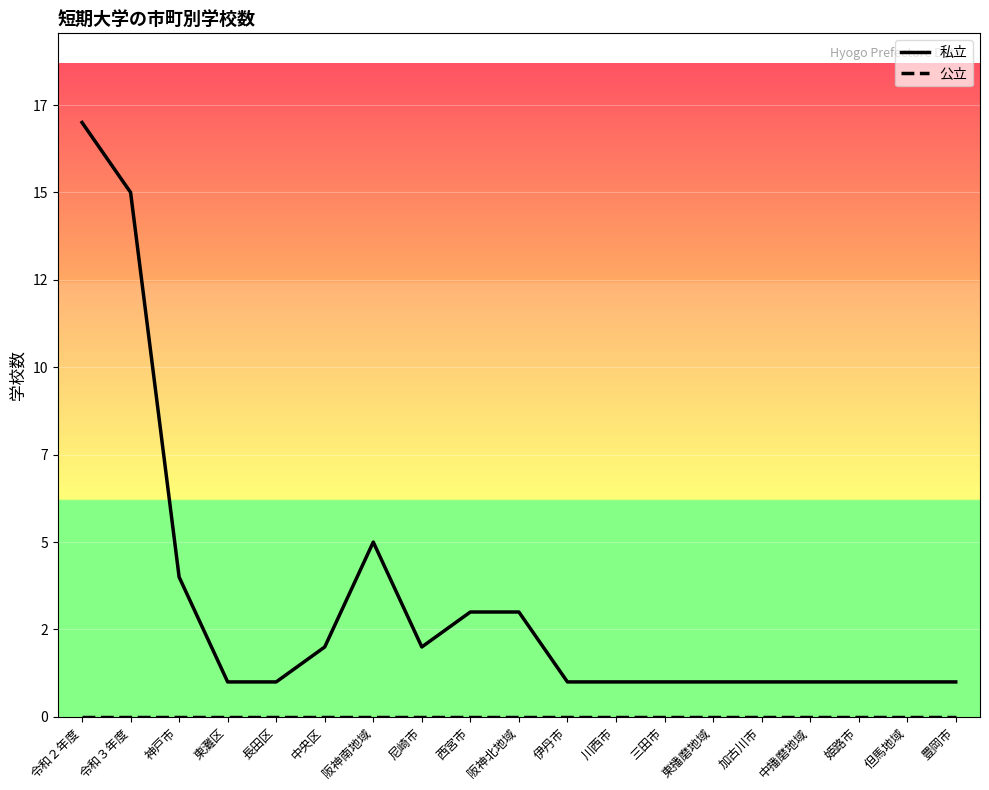

Is this an area chart (filled region under the line)?

No